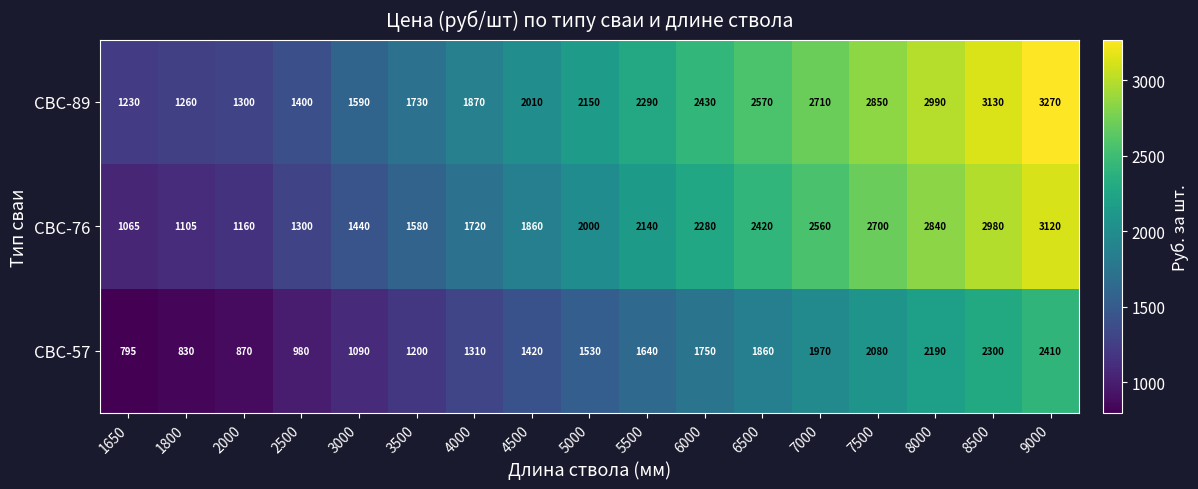

At which category is the sum across all series the highest?

9000